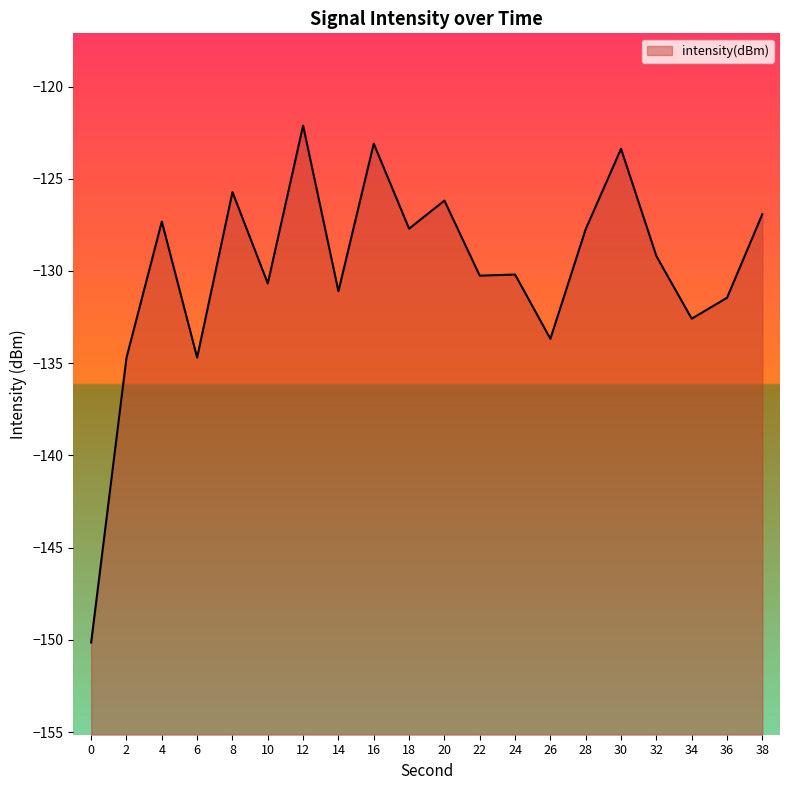

The value at 20 is -175.1. True or false?

False